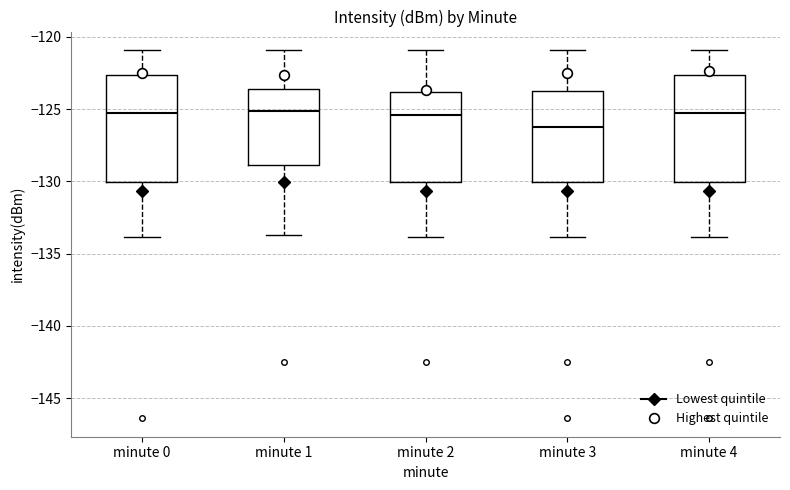

Where is the lower edge of the box for minute 3 on the y-axis? The values are not printed on the chart, so give them approximately, as read against the axis.

-130.0